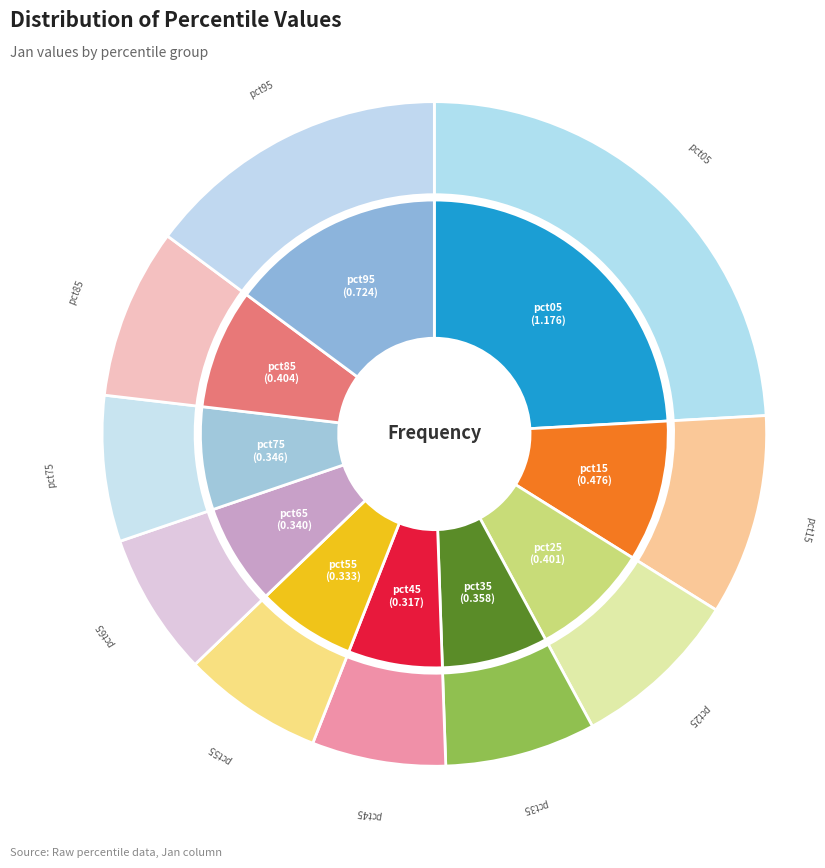

What is the largest slice in the pie chart?

pct05